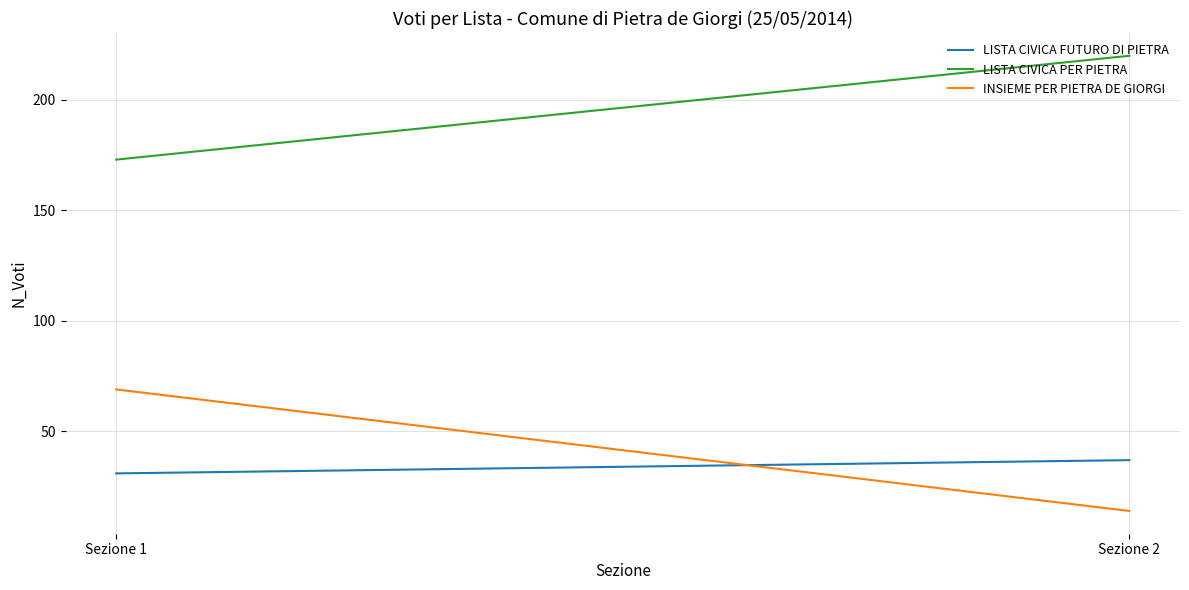

Rank the series at Sezione 1 from lowest to highest value.

LISTA CIVICA FUTURO DI PIETRA, INSIEME PER PIETRA DE GIORGI, LISTA CIVICA PER PIETRA